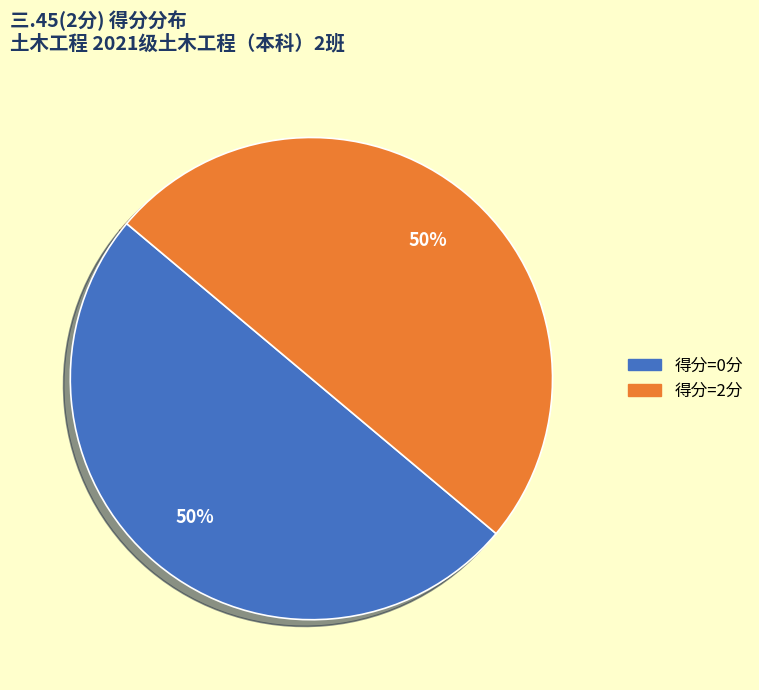

To the nearest percent, what is the average slice percentage?

50%